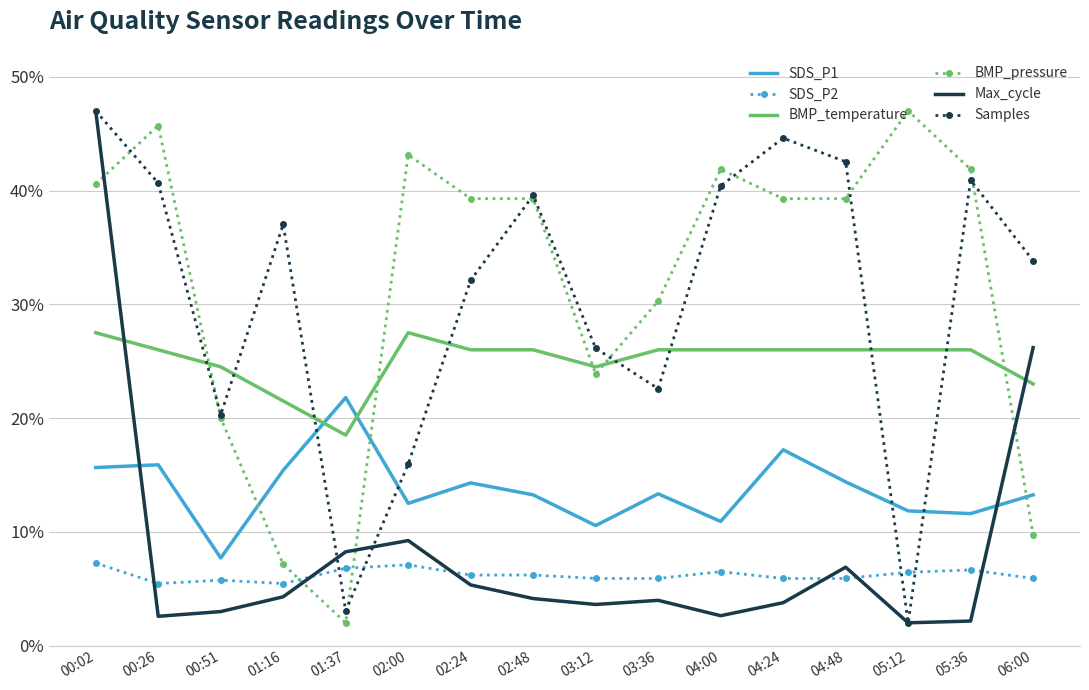

Rank the series at 04:24 from highest to lowest value.

Samples, BMP_pressure, BMP_temperature, SDS_P1, SDS_P2, Max_cycle